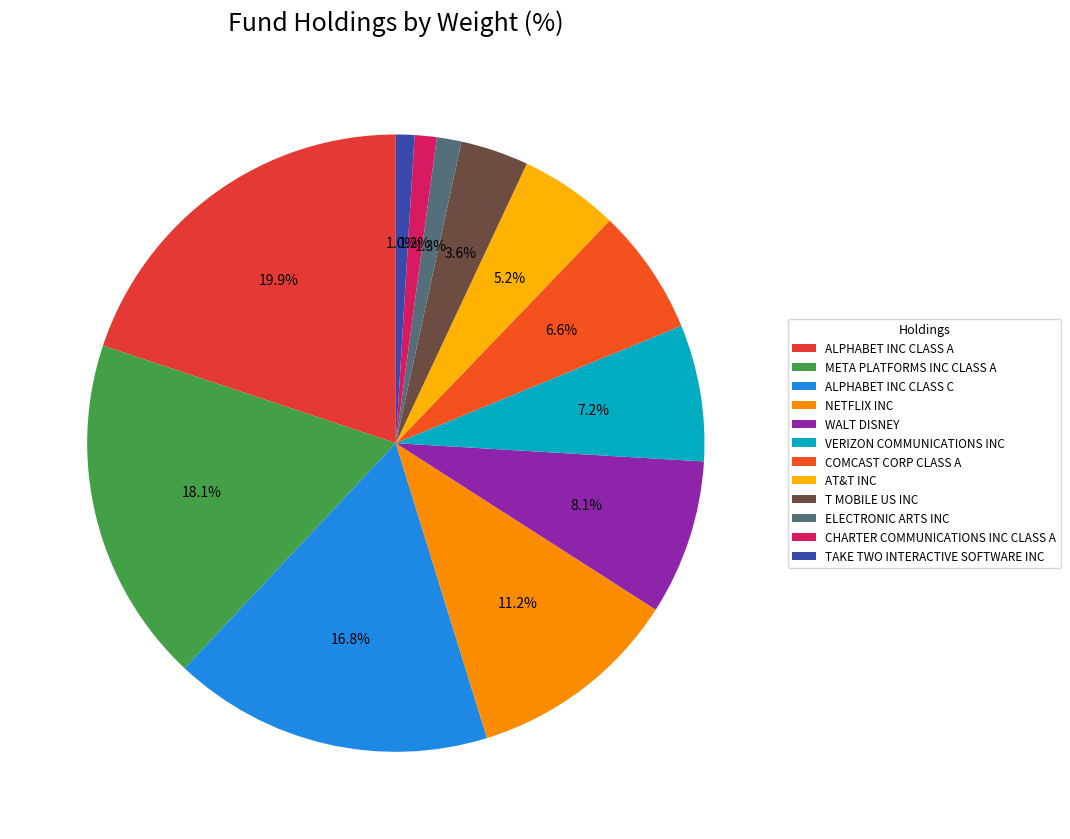

Between T MOBILE US INC and COMCAST CORP CLASS A, which is larger?

COMCAST CORP CLASS A